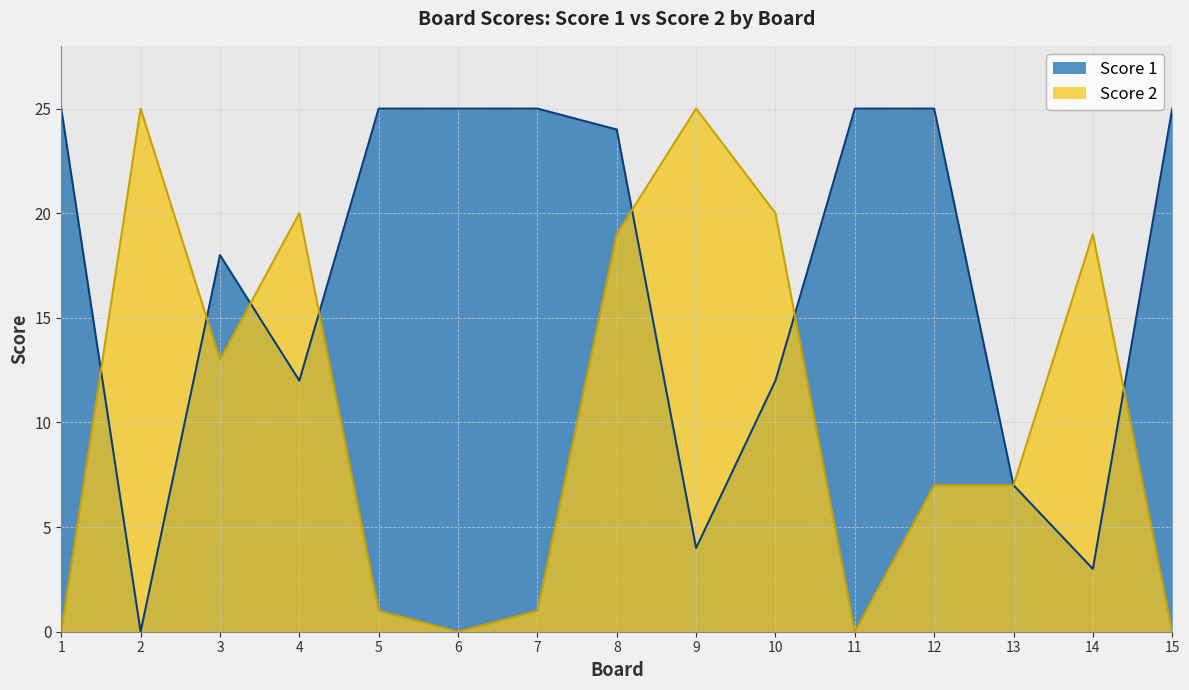

Which category has the highest value across all series?

1